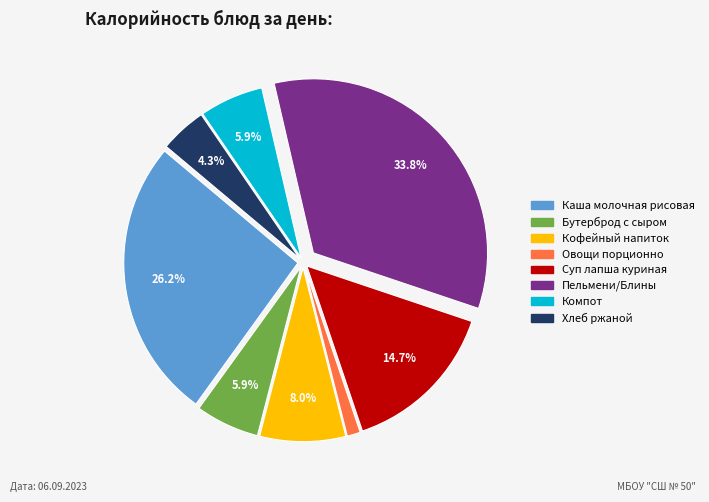

Is there any slice that represents more than half of the pie?

No